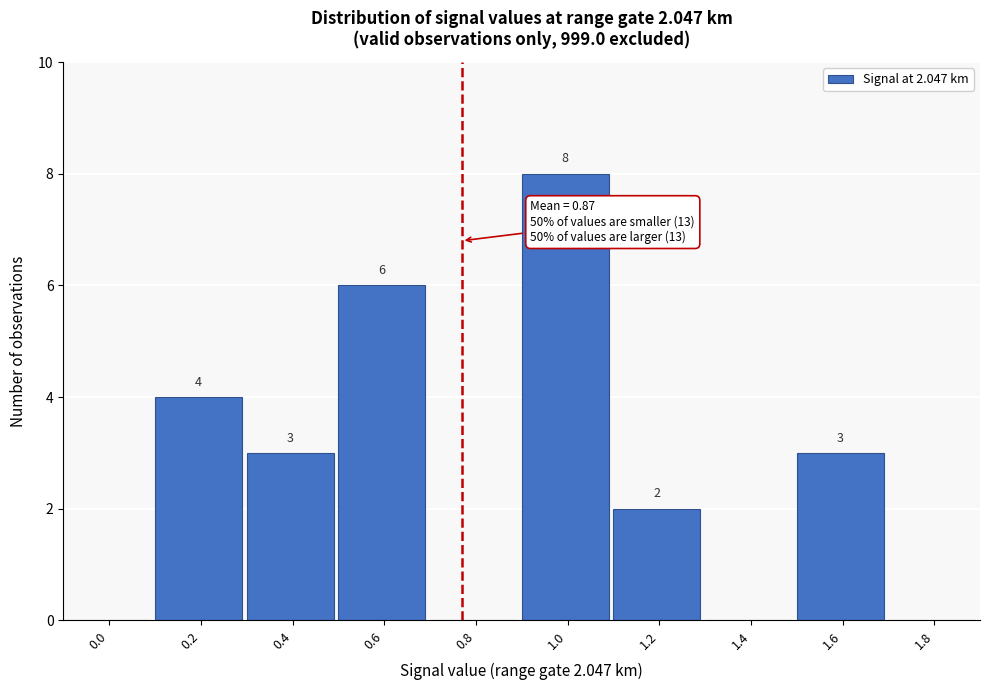

Reading left to right, transcribe all the data shown in this chart.

0.0=0	0.2=4	0.4=3	0.6=6	0.8=0	1.0=8	1.2=2	1.4=0	1.6=3	1.8=0